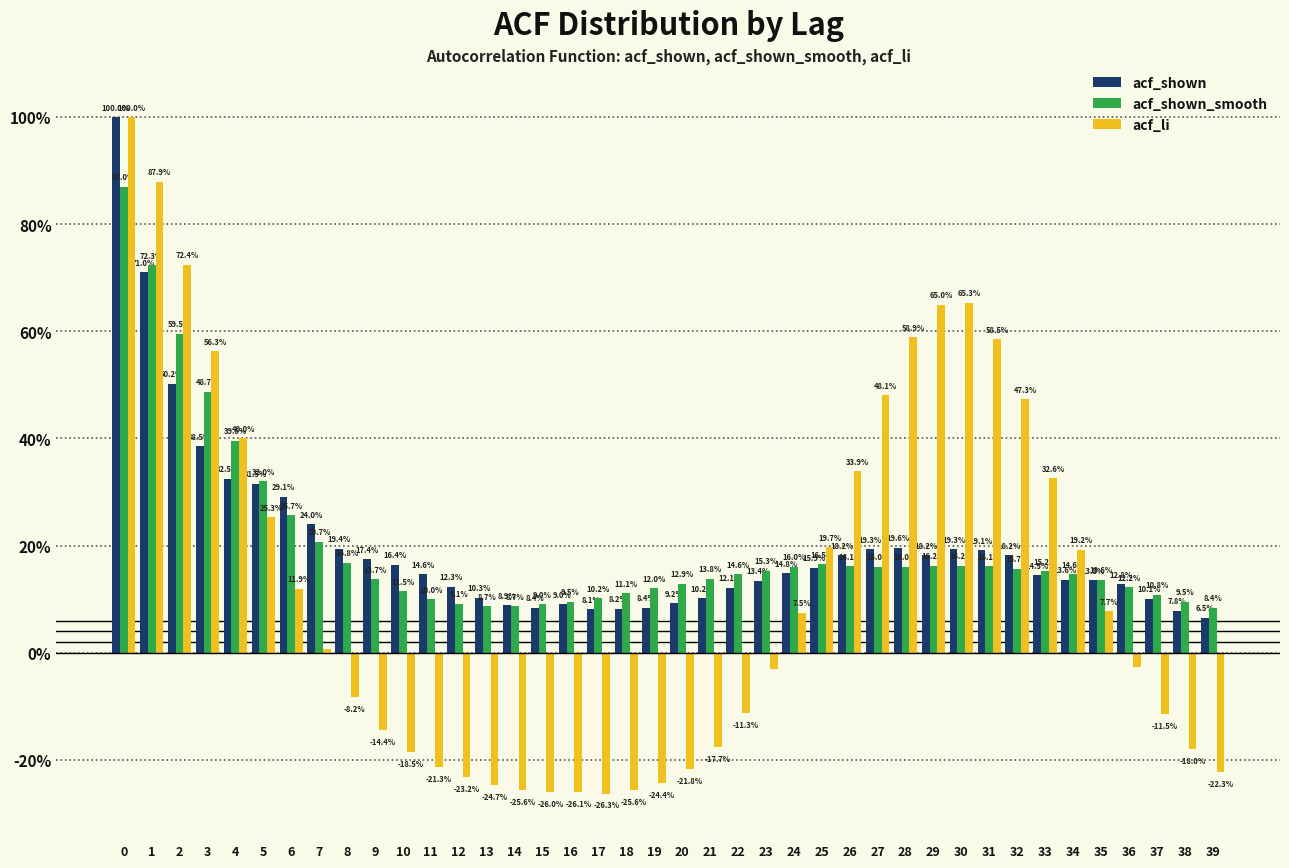

What are all the series names shown in the legend?

acf_shown, acf_shown_smooth, acf_li